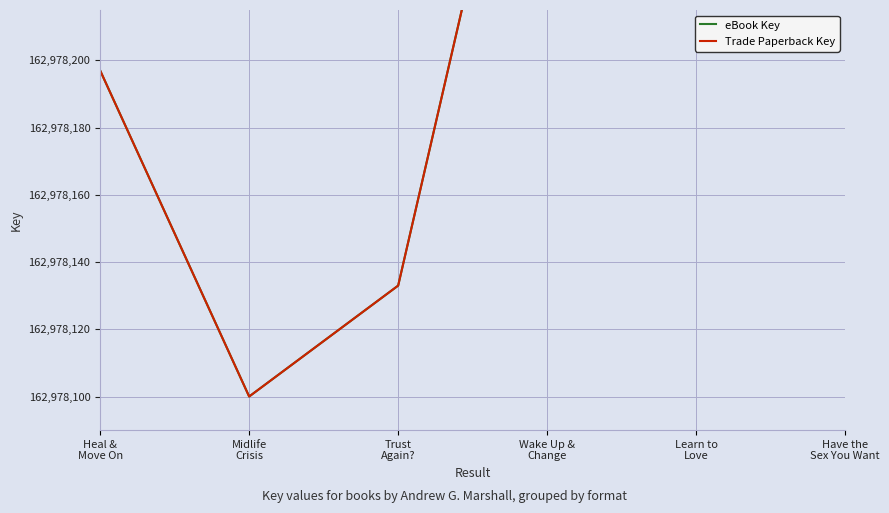

How many interior local peaks does the eBook Key series have?

1